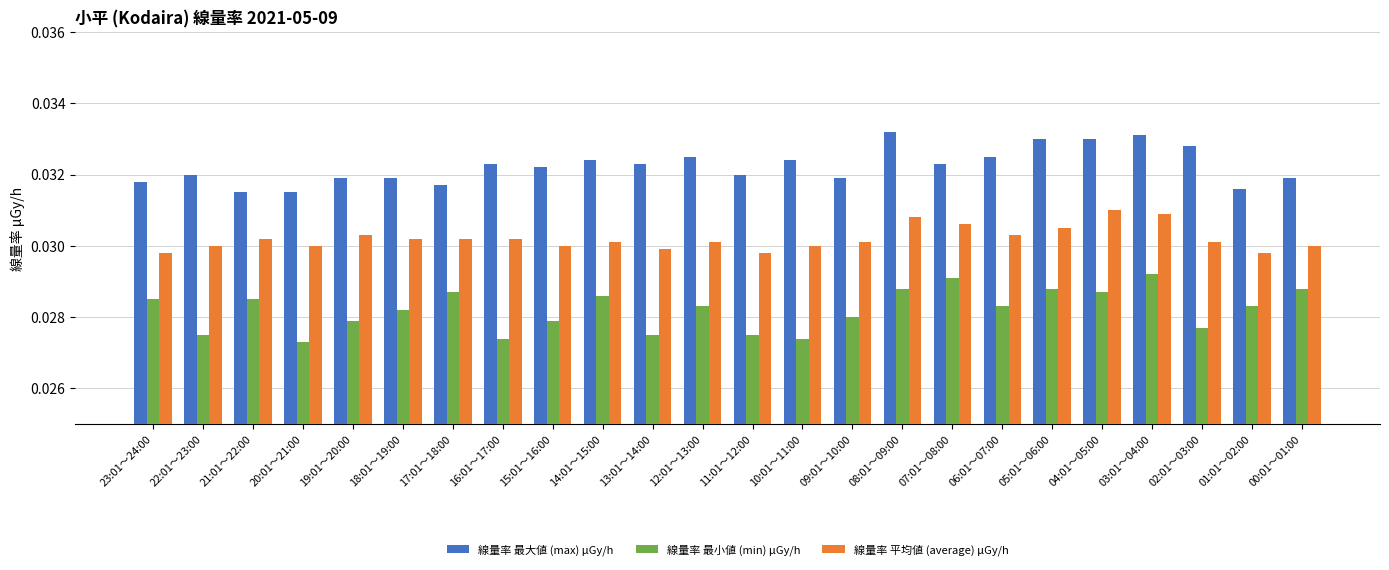

What is the sum of all 線量率 最小値 (min) μGy/h values?

0.7